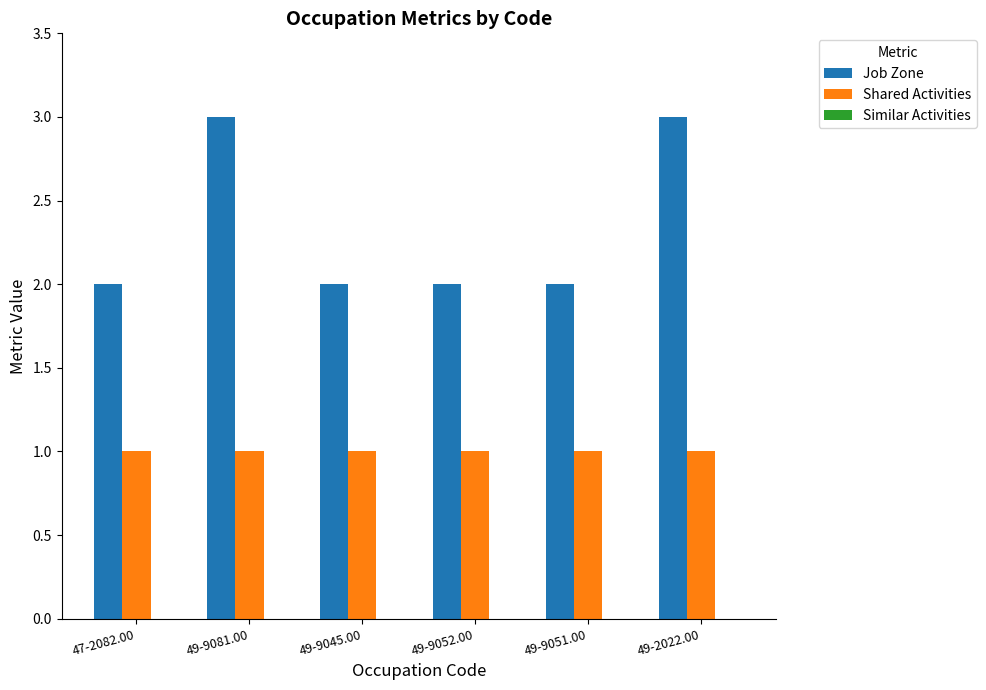

What is the maximum value shown in the chart?

3